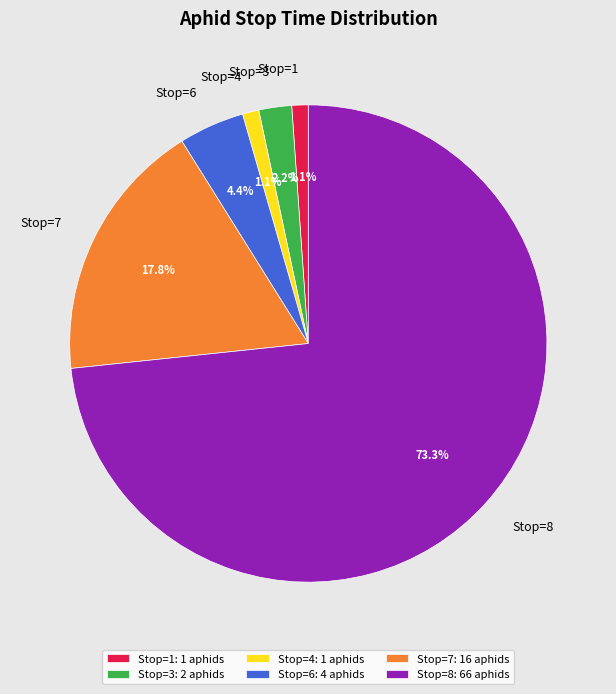

Which has a higher value, Stop=8 or Stop=6?

Stop=8